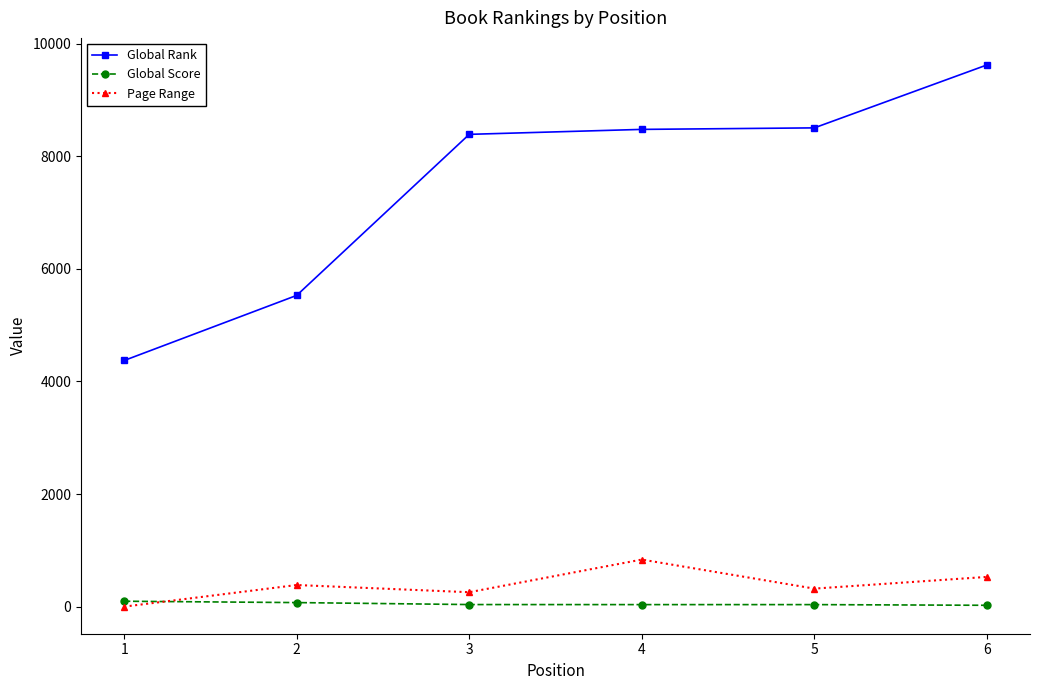

Which series has the largest total across all categories?

Global Rank